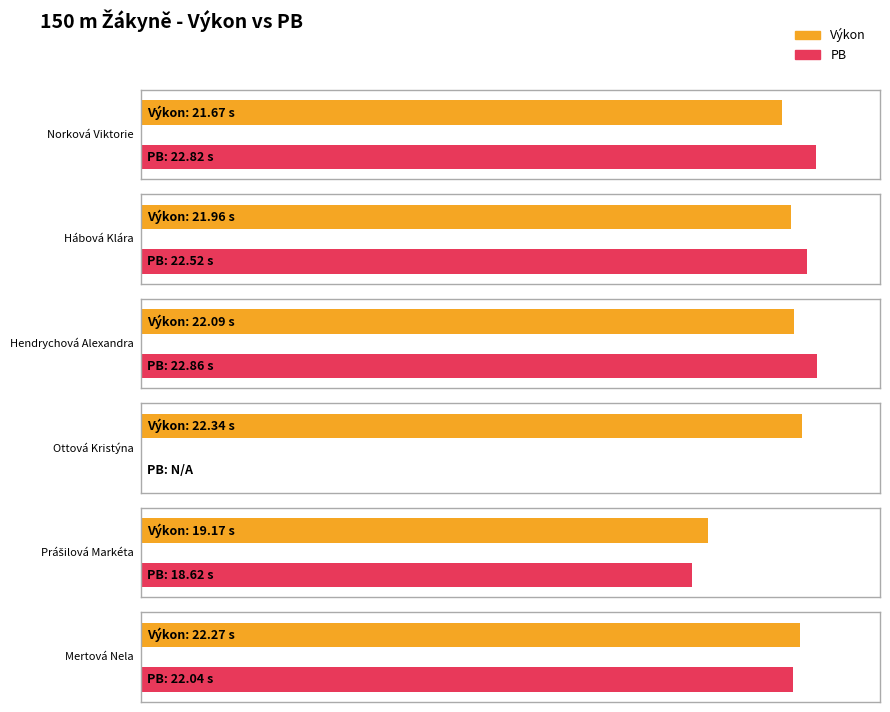

What is the label of the 6th bar from the right?

Norková Viktorie